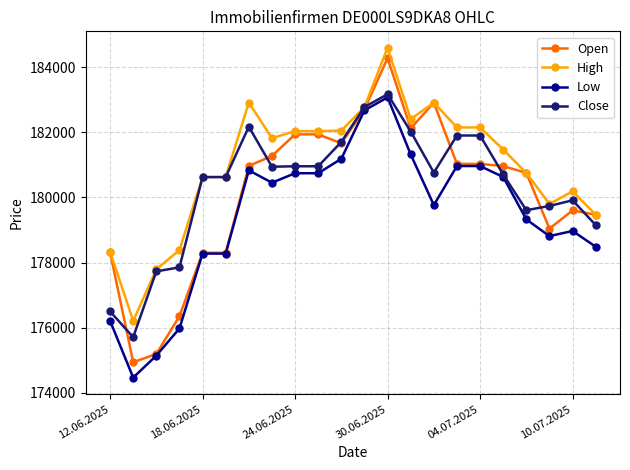

Which series has the widest spread of values?

Open